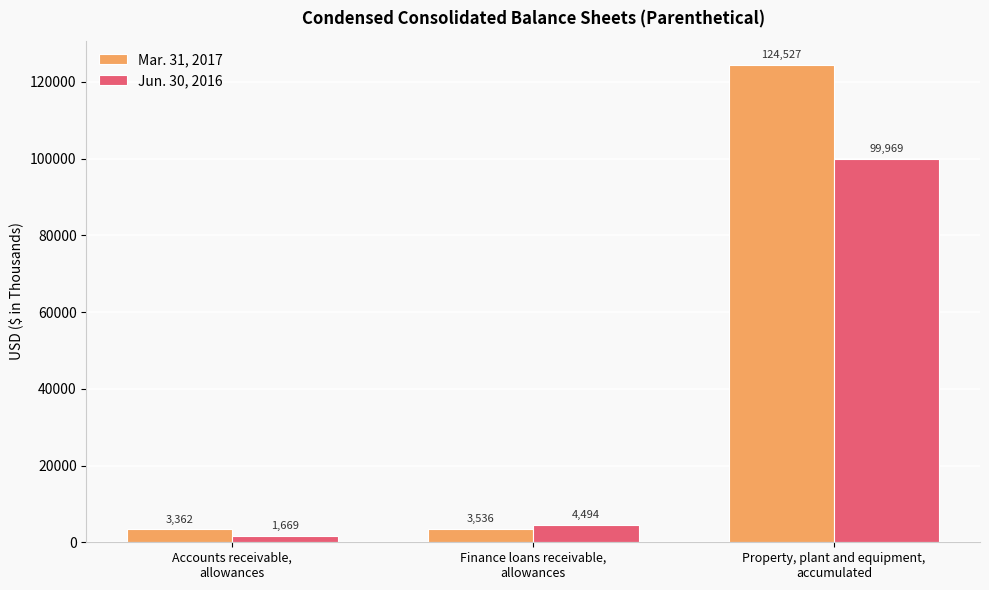

Are the bars horizontal?

No